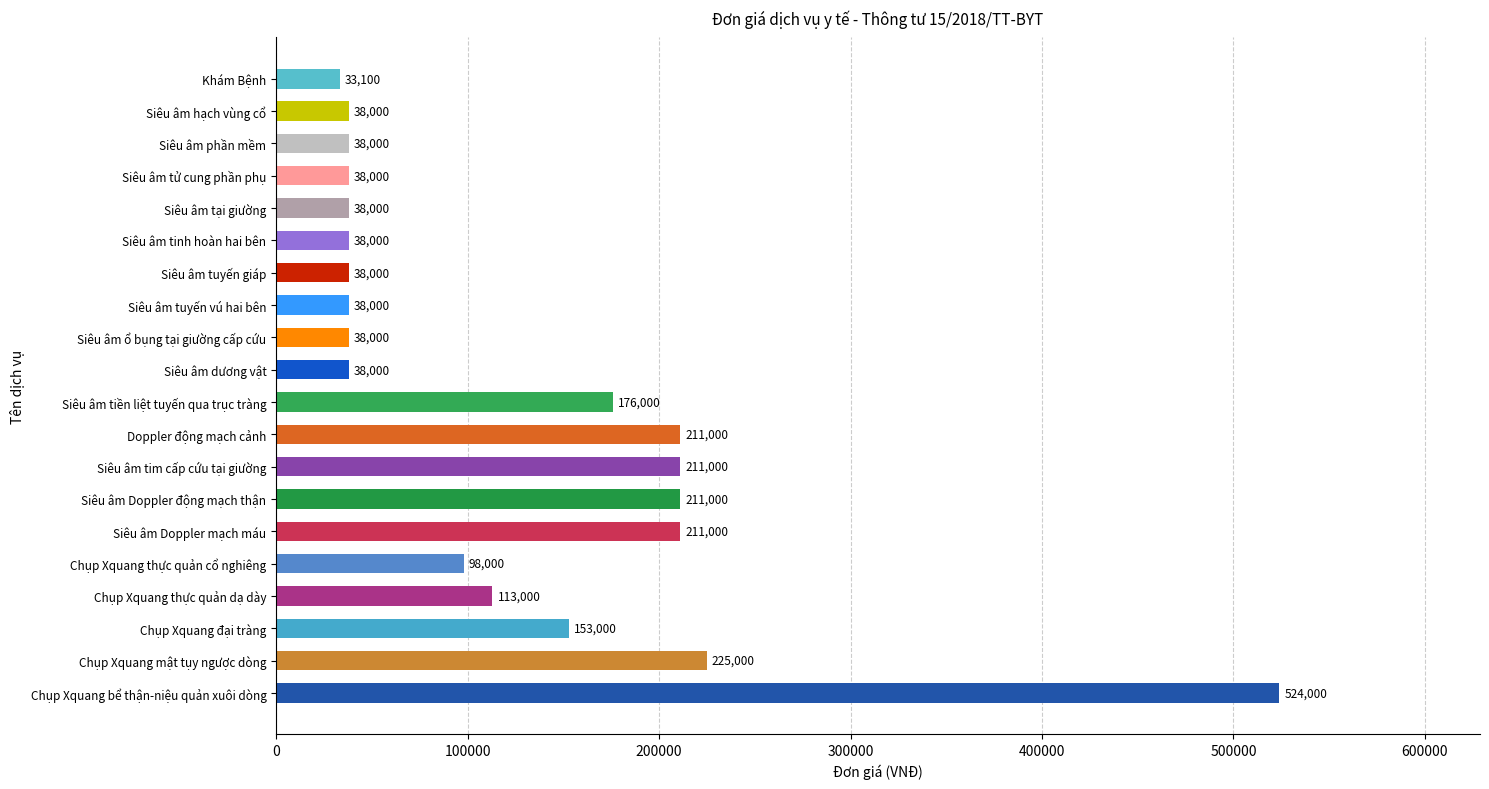

What is the value of the 6th bar from the top?

38000